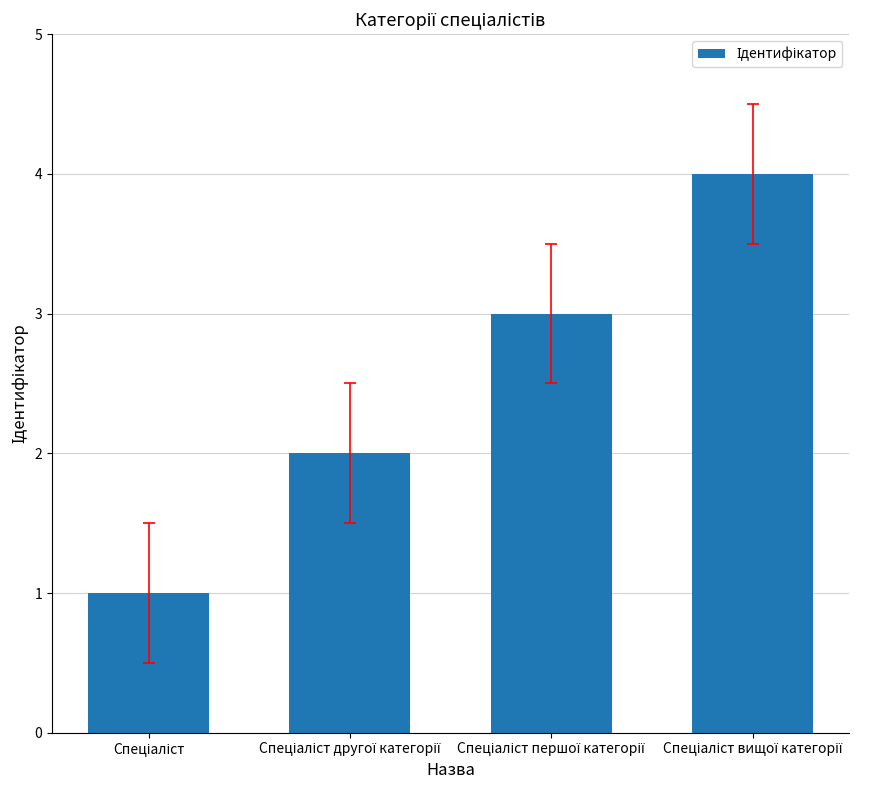

What is the sum of all values?

10